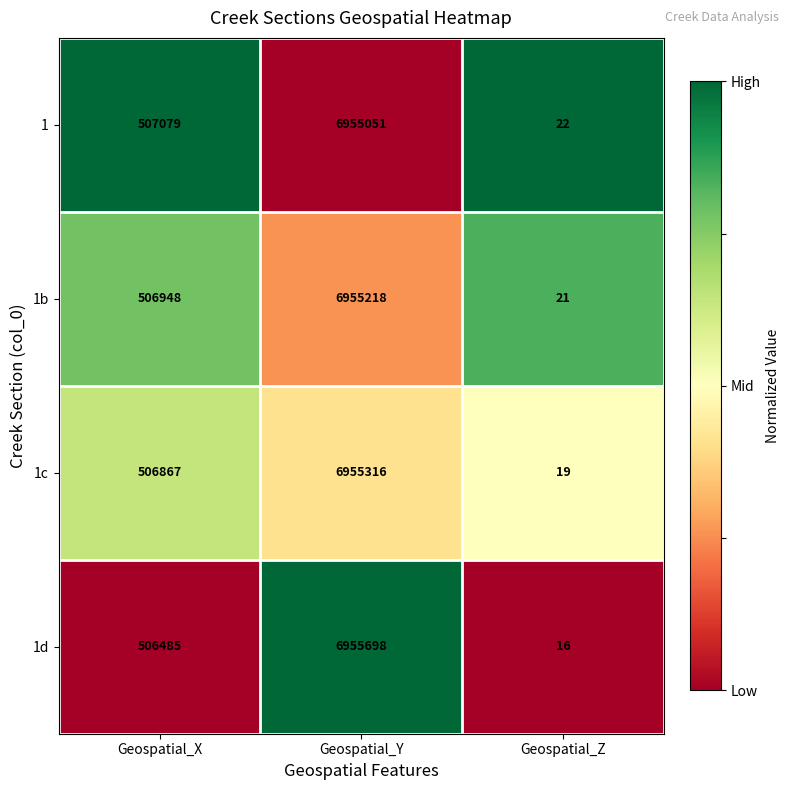

True or false: 1d has a value of 238708 at Geospatial_X.

False